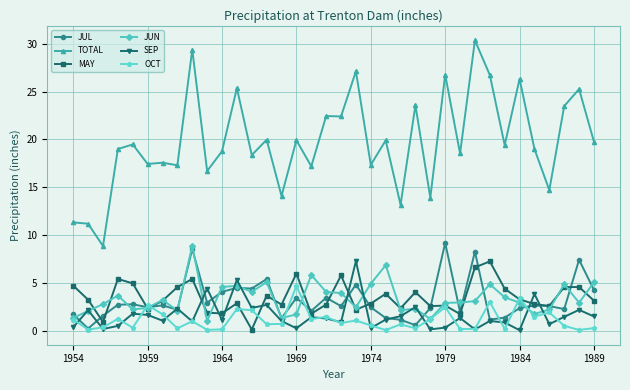

True or false: SEP and TOTAL intersect in this chart.

False